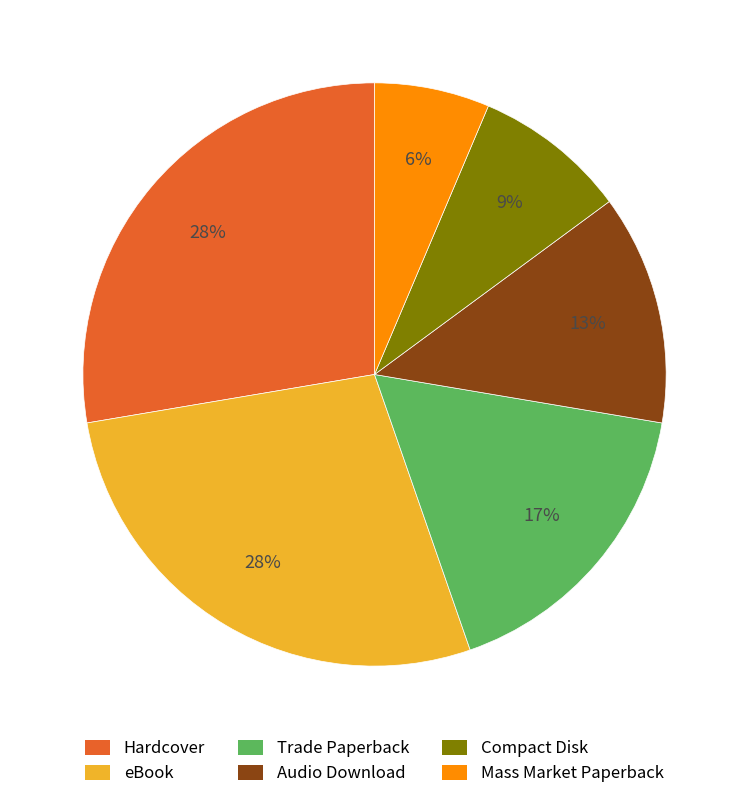

Is the sum of Audio Download and eBook greater than half?

No